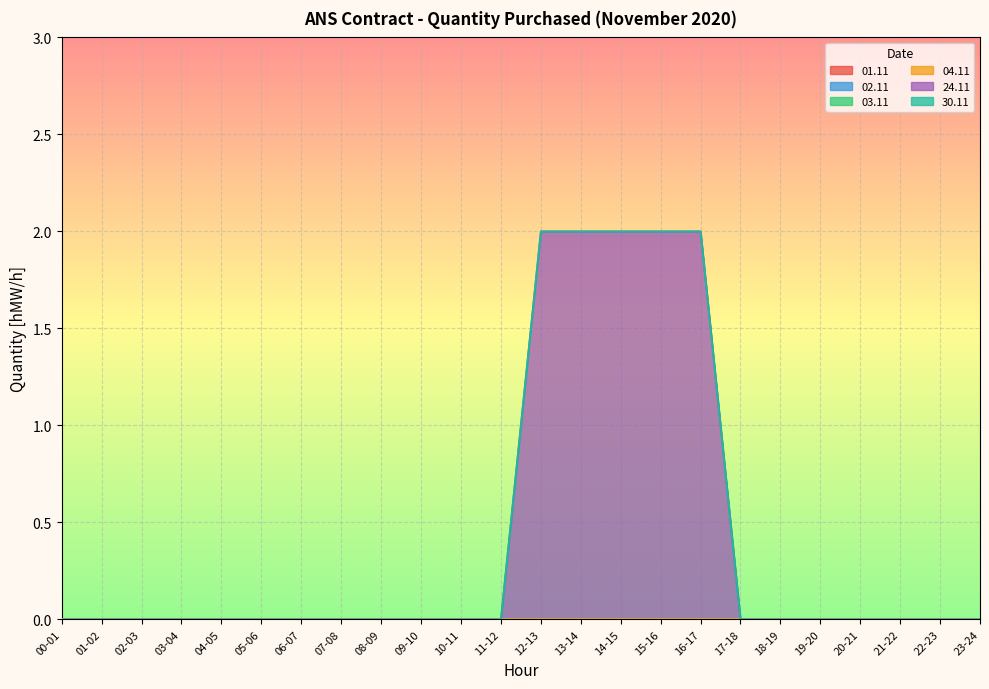

Reading left to right, extract all data points from this chart.

01.11: 00-01=0	01-02=0	02-03=0	03-04=0	04-05=0	05-06=0	06-07=0	07-08=0	08-09=0	09-10=0	10-11=0	11-12=0	12-13=0	13-14=0	14-15=0	15-16=0	16-17=0	17-18=0	18-19=0	19-20=0	20-21=0	21-22=0	22-23=0	23-24=0
02.11: 00-01=0	01-02=0	02-03=0	03-04=0	04-05=0	05-06=0	06-07=0	07-08=0	08-09=0	09-10=0	10-11=0	11-12=0	12-13=0	13-14=0	14-15=0	15-16=0	16-17=0	17-18=0	18-19=0	19-20=0	20-21=0	21-22=0	22-23=0	23-24=0
03.11: 00-01=0	01-02=0	02-03=0	03-04=0	04-05=0	05-06=0	06-07=0	07-08=0	08-09=0	09-10=0	10-11=0	11-12=0	12-13=0	13-14=0	14-15=0	15-16=0	16-17=0	17-18=0	18-19=0	19-20=0	20-21=0	21-22=0	22-23=0	23-24=0
04.11: 00-01=0	01-02=0	02-03=0	03-04=0	04-05=0	05-06=0	06-07=0	07-08=0	08-09=0	09-10=0	10-11=0	11-12=0	12-13=0	13-14=0	14-15=0	15-16=0	16-17=0	17-18=0	18-19=0	19-20=0	20-21=0	21-22=0	22-23=0	23-24=0
24.11: 00-01=0	01-02=0	02-03=0	03-04=0	04-05=0	05-06=0	06-07=0	07-08=0	08-09=0	09-10=0	10-11=0	11-12=0	12-13=2	13-14=2	14-15=2	15-16=2	16-17=2	17-18=0	18-19=0	19-20=0	20-21=0	21-22=0	22-23=0	23-24=0
30.11: 00-01=0	01-02=0	02-03=0	03-04=0	04-05=0	05-06=0	06-07=0	07-08=0	08-09=0	09-10=0	10-11=0	11-12=0	12-13=0	13-14=0	14-15=0	15-16=0	16-17=0	17-18=0	18-19=0	19-20=0	20-21=0	21-22=0	22-23=0	23-24=0